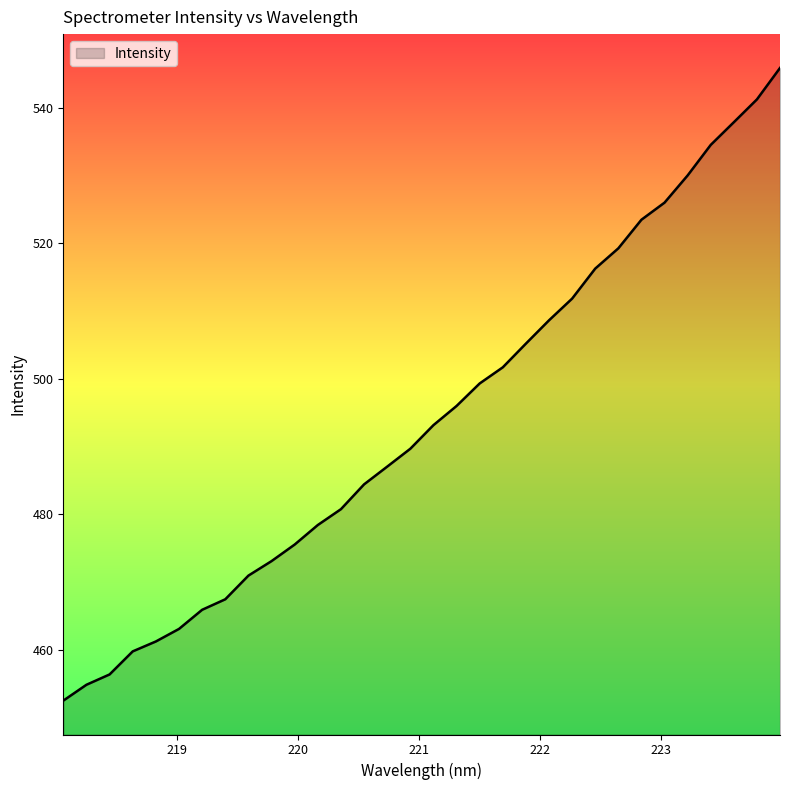

What is the difference between the maximum and minimum values?

93.5